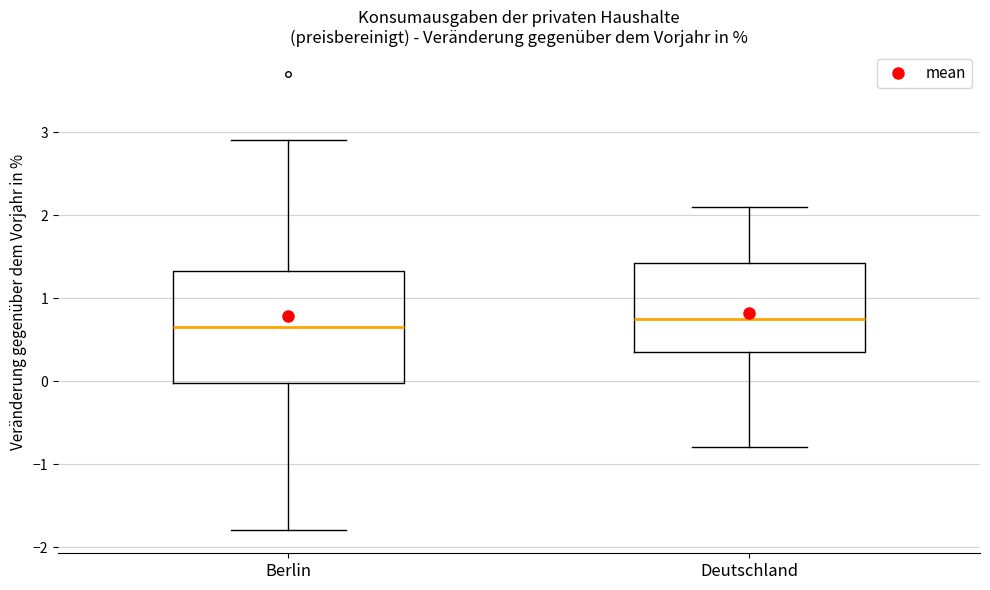

Reading left to right, transcribe this box plot: for each box, give where its median line is, the range the box spans, and where its two whiskers end, as read against the y-axis. The values are not printed on the chart, so give them approximately, as read against the axis.

Berlin: median 0.7, box 0.0 to 1.3, whiskers -1.8 to 2.9
Deutschland: median 0.8, box 0.4 to 1.4, whiskers -0.8 to 2.1